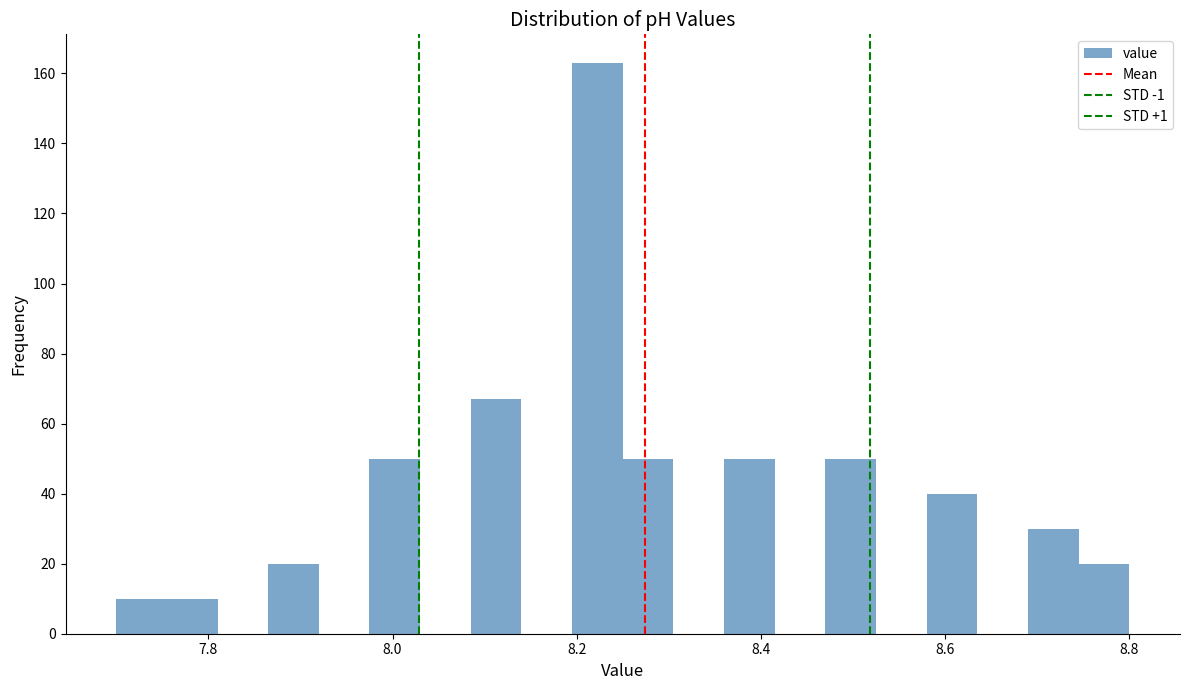

Read against the x-axis, roughly where is the centre of the tallest bar?

8.22